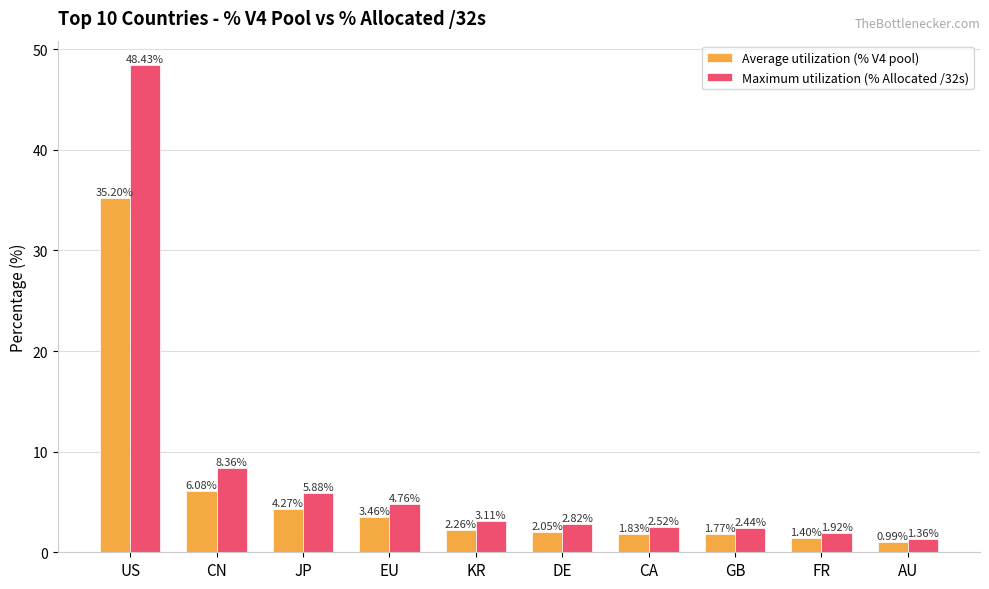

What is the difference between the maximum and minimum values in the Maximum utilization (% Allocated /32s) series?

47.1